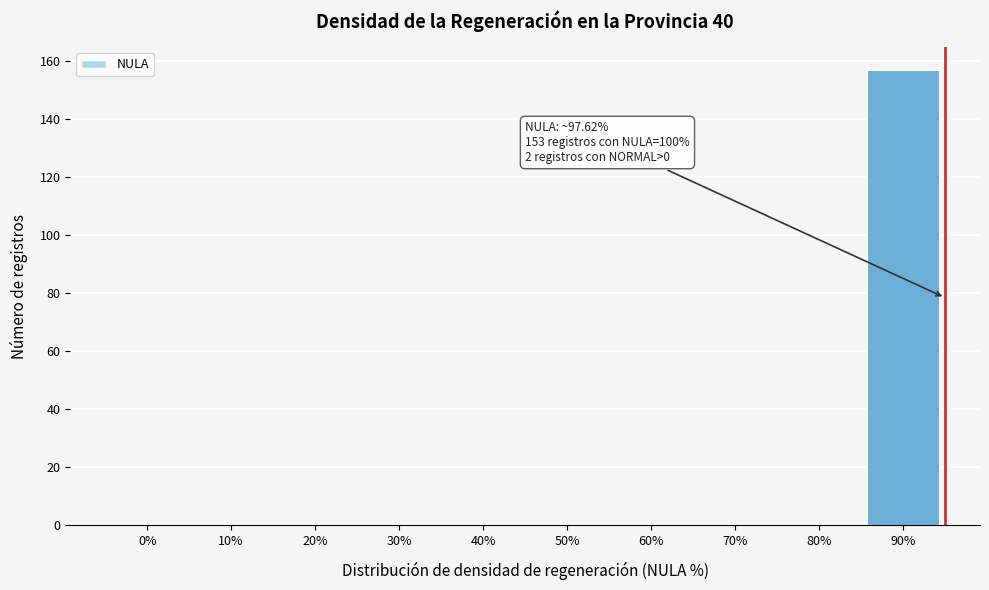

Reading left to right, transcribe all the data shown in this chart.

0%=0	10%=0	20%=0	30%=0	40%=0	50%=0	60%=0	70%=0	80%=0	90%=157